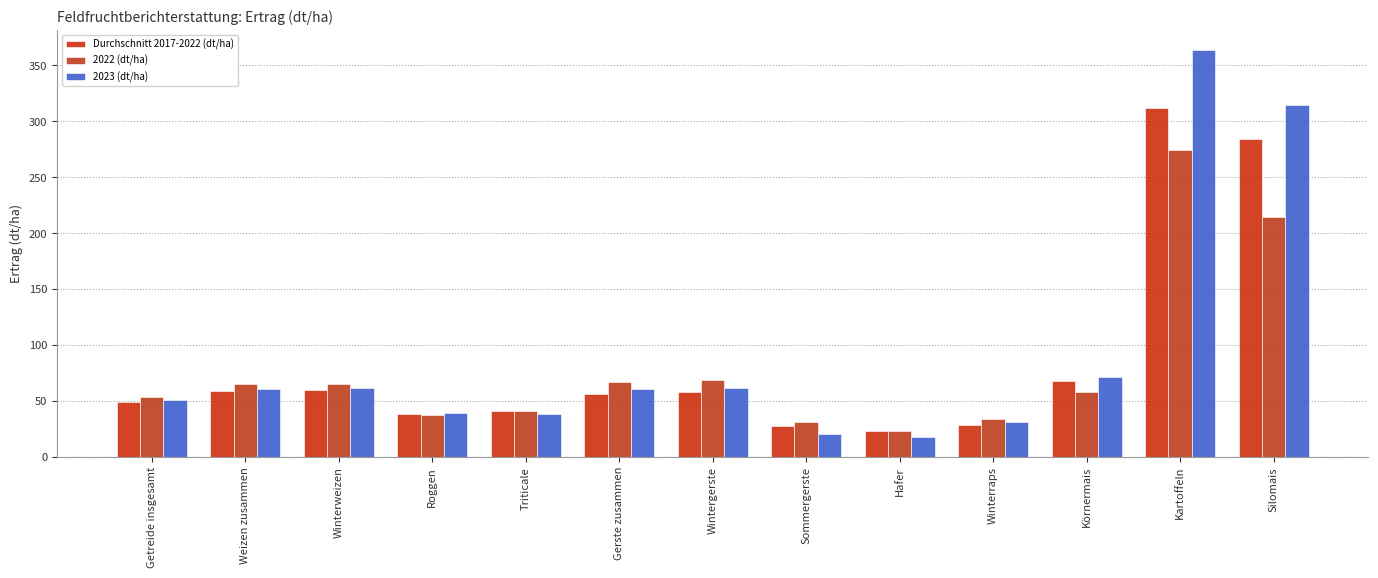

How many values in the 2022 (dt/ha) series are below 58?

6